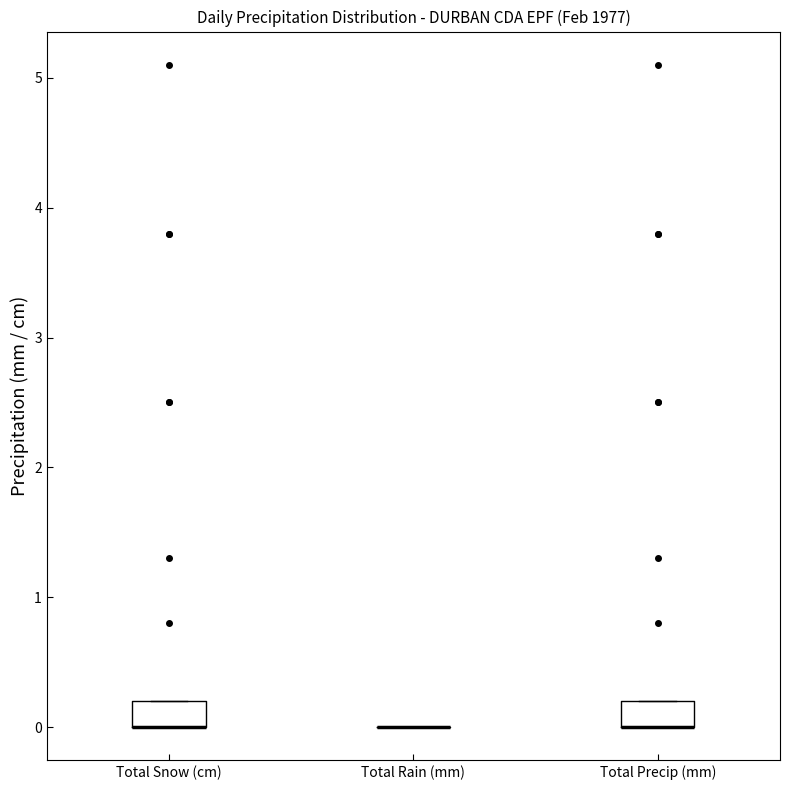

Where is the lower edge of the box for Total Snow (cm) on the y-axis? The values are not printed on the chart, so give them approximately, as read against the axis.

0.0